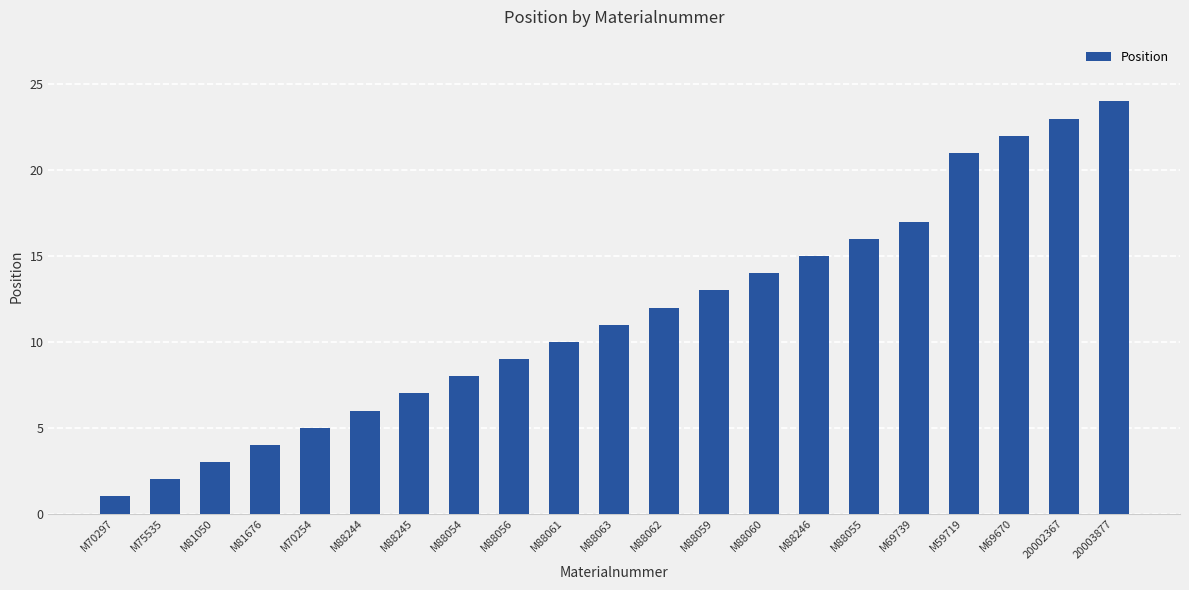

Which label corresponds to the smallest value in the chart?

M70297